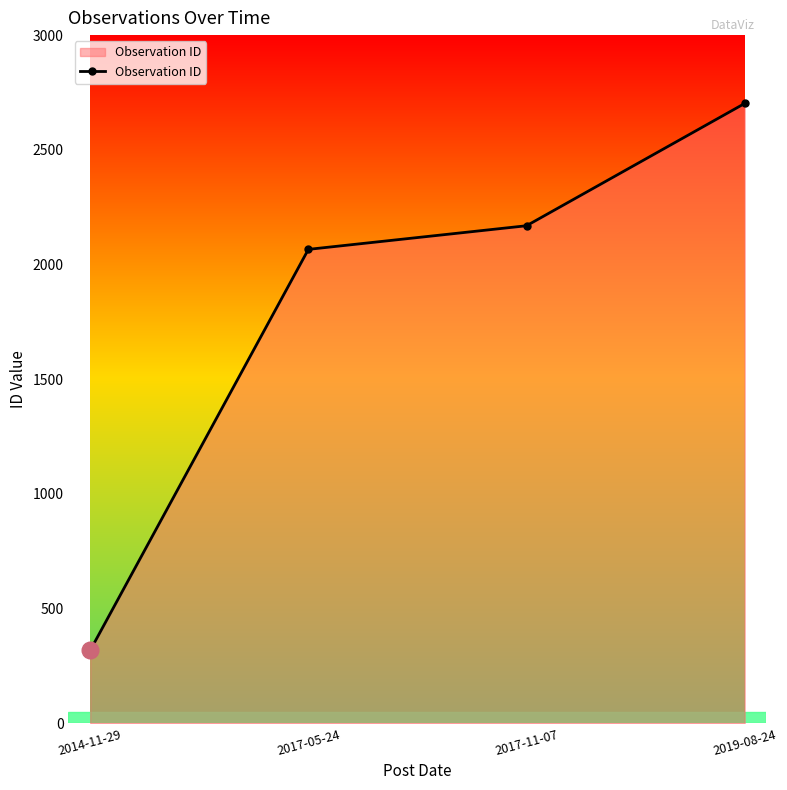

What is the difference between the values at 2017-05-24 and 2017-11-07?

103